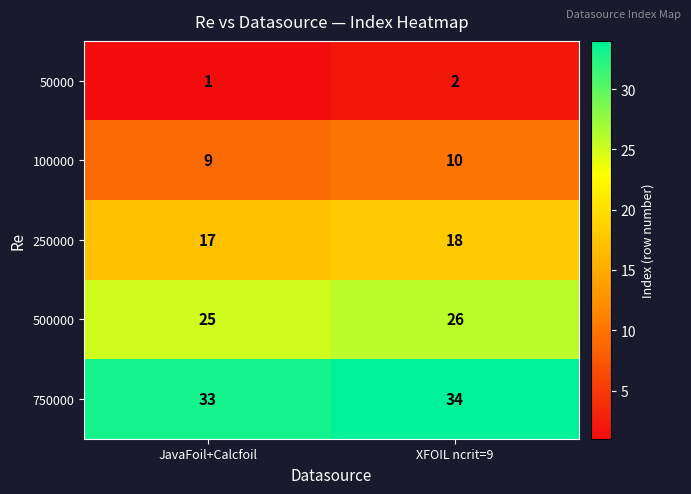

What is the difference between the highest and lowest values at XFOIL ncrit=9?

32